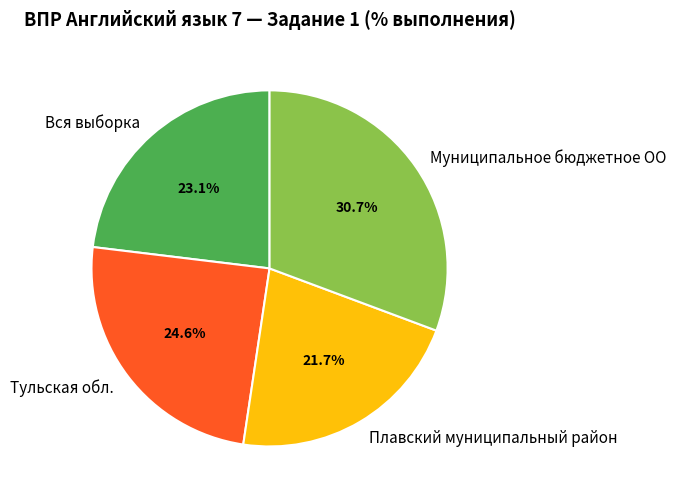

Does any single category account for the majority?

No